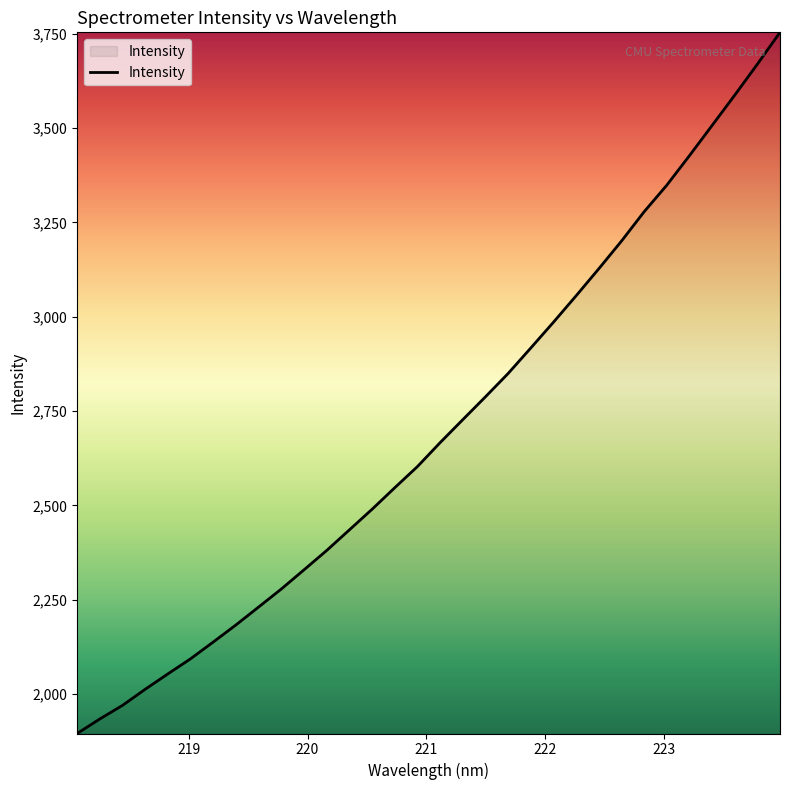

What is the average value?

2701.8